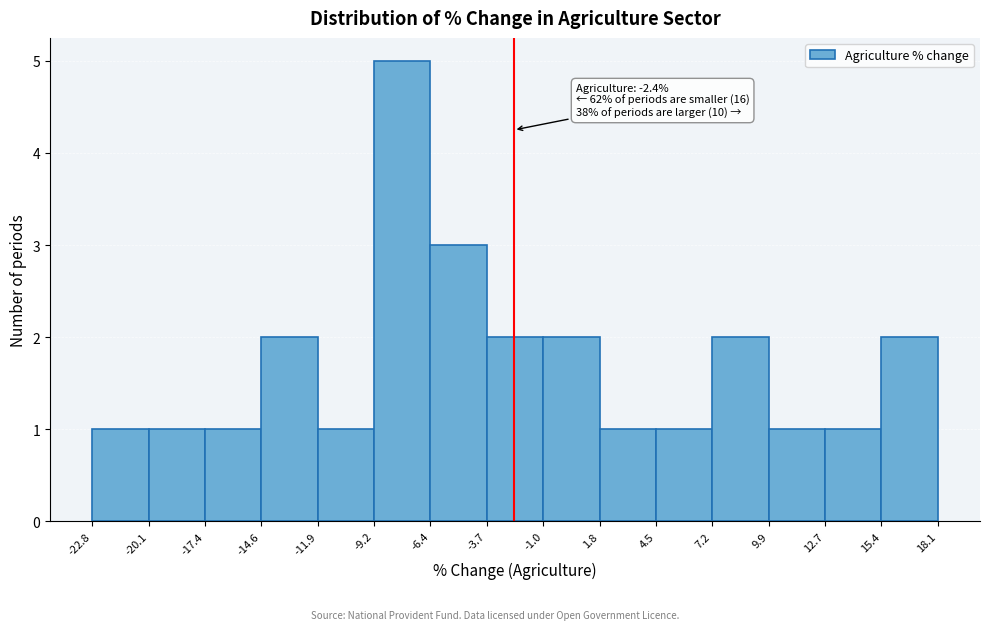

Which range on the x-axis has the tallest bar?

-9.2 to -6.4